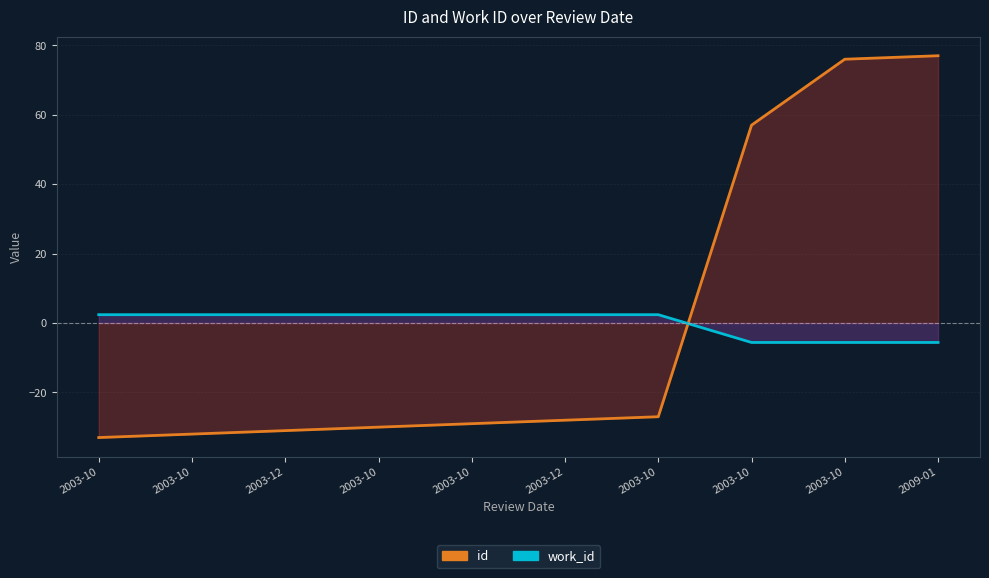

True or false: work_id and id cross at least once.

True